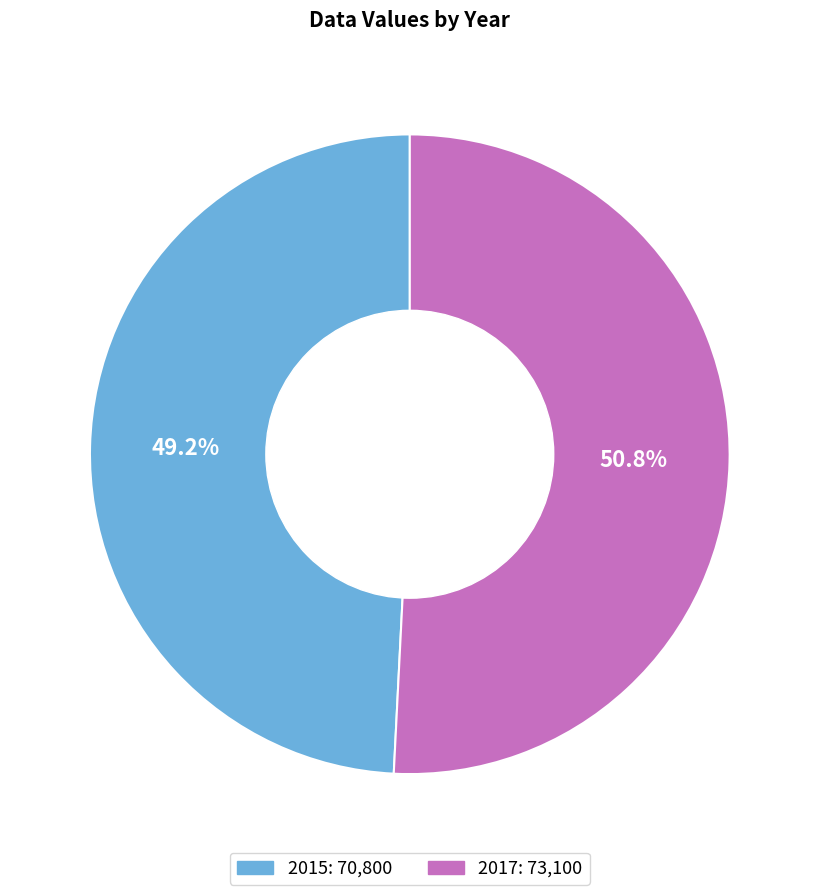

How many segments does this pie chart have?

2